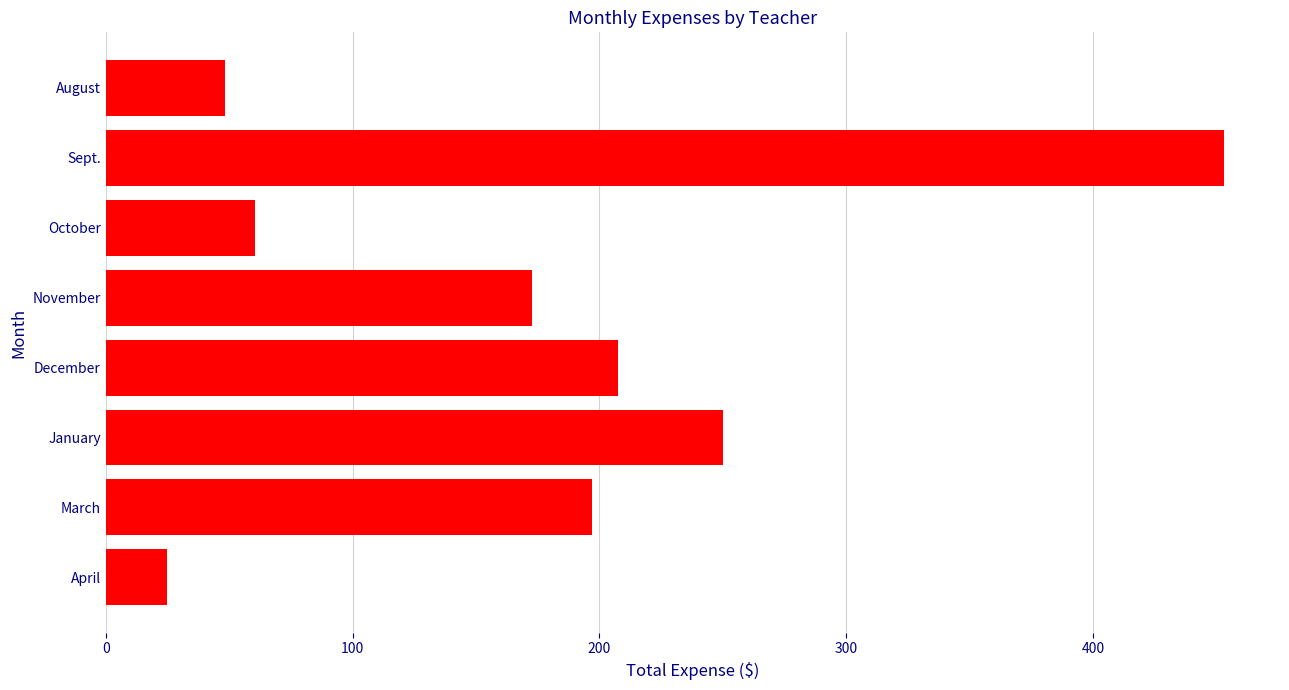

What is the greatest value displayed?

453.0